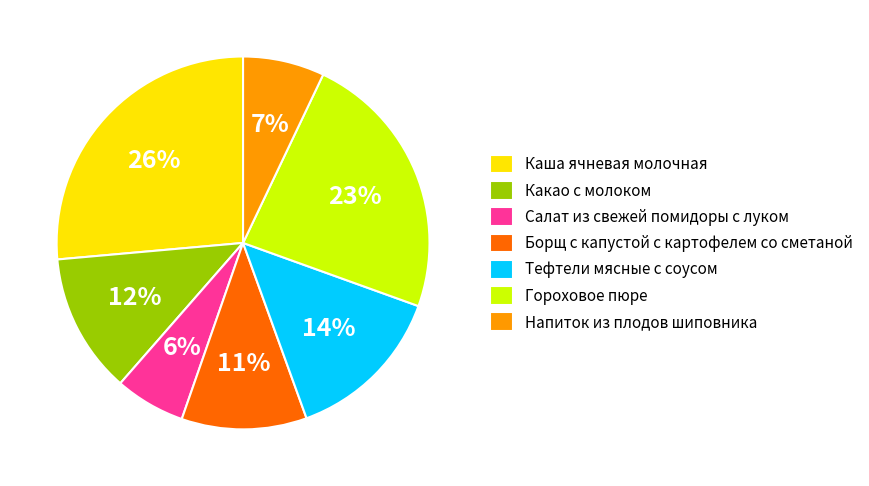

To the nearest percent, what percentage of the pie is Каша ячневая молочная?

26%